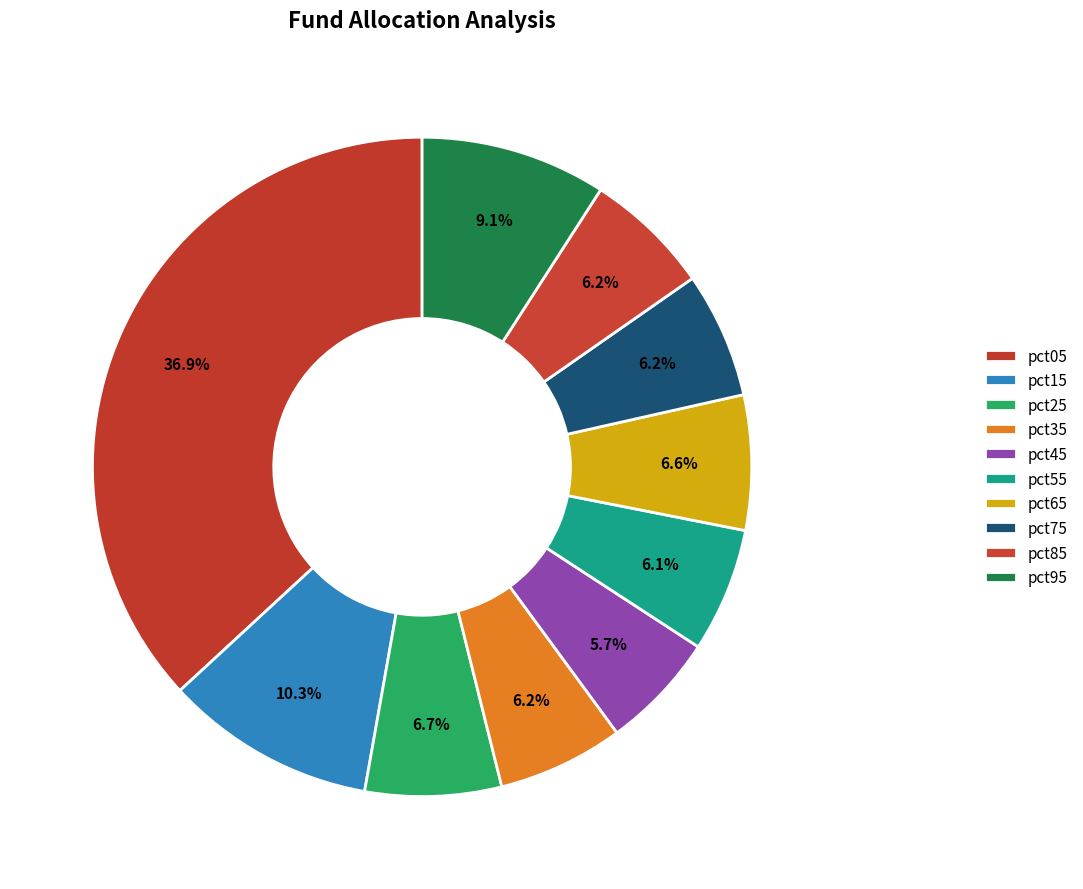

Between pct65 and pct15, which is larger?

pct15